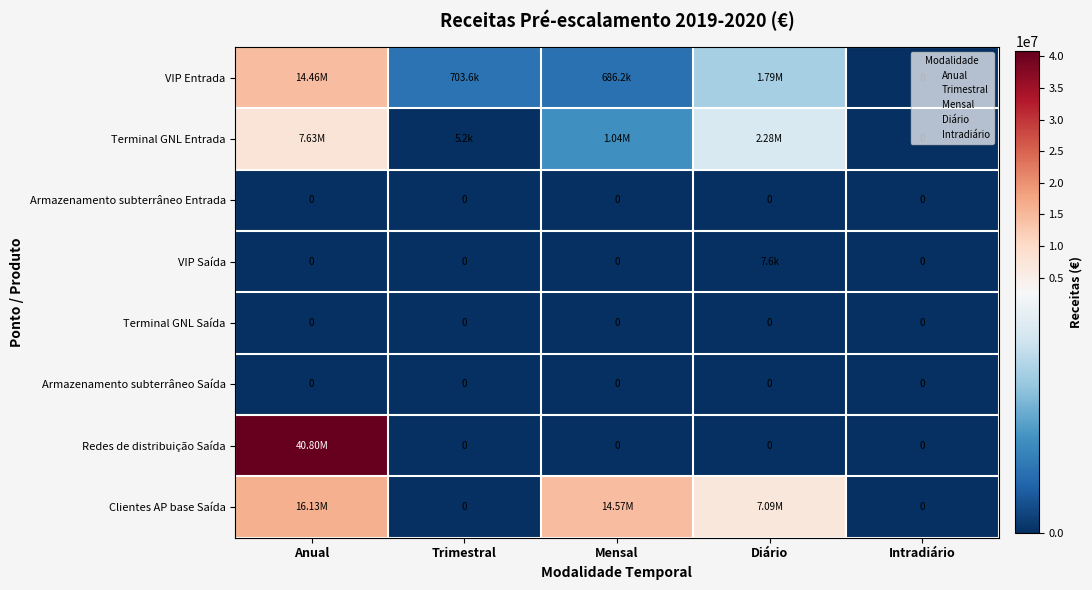

Where is Redes de distribuição Saída nearest to the value 20401459?

Trimestral